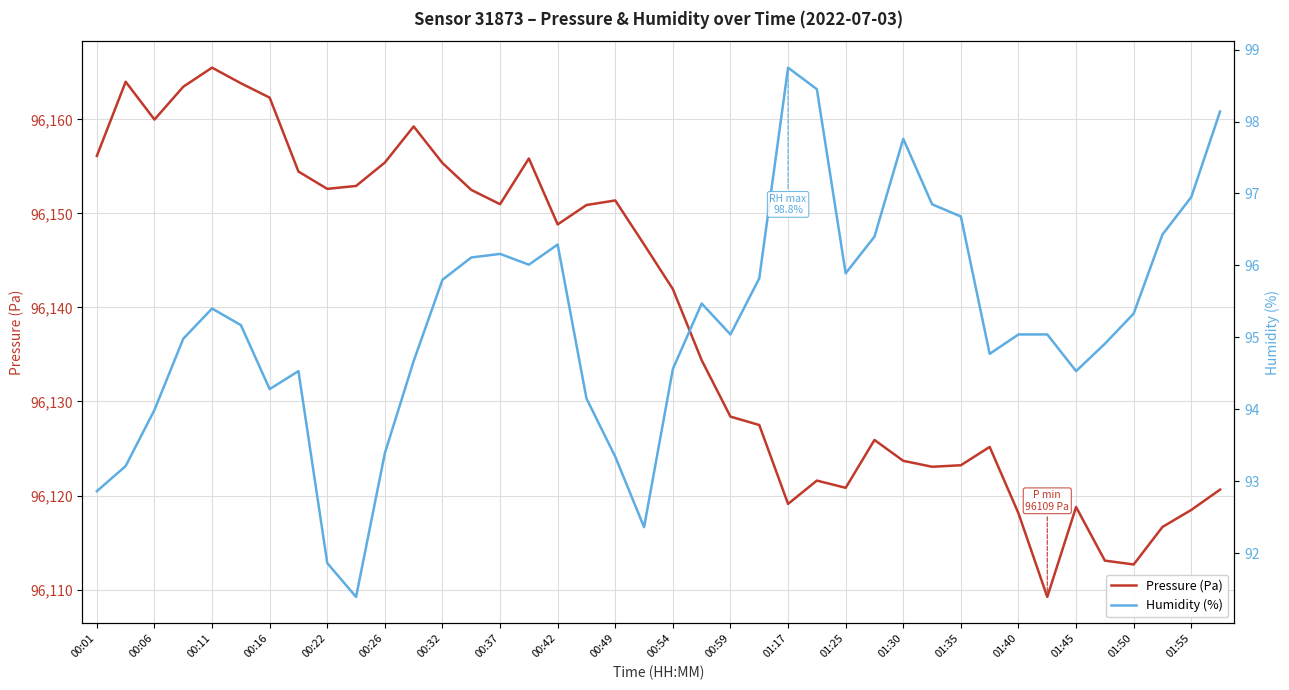

At which label does Pressure (Pa) reach its peak?

00:11